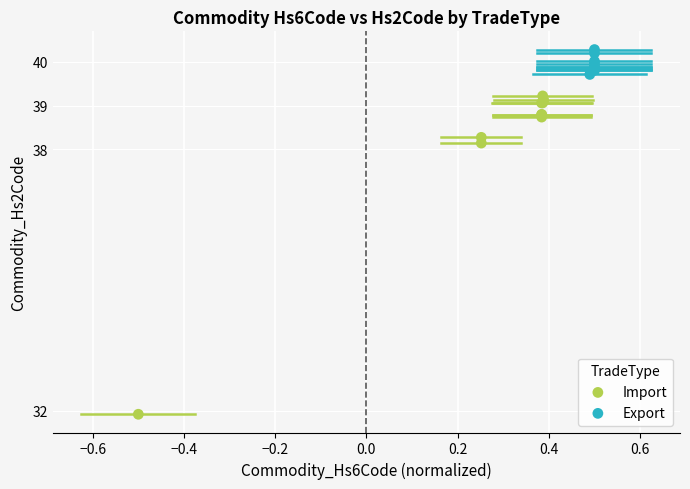

Which series reaches the minimum Y coordinate?

Import